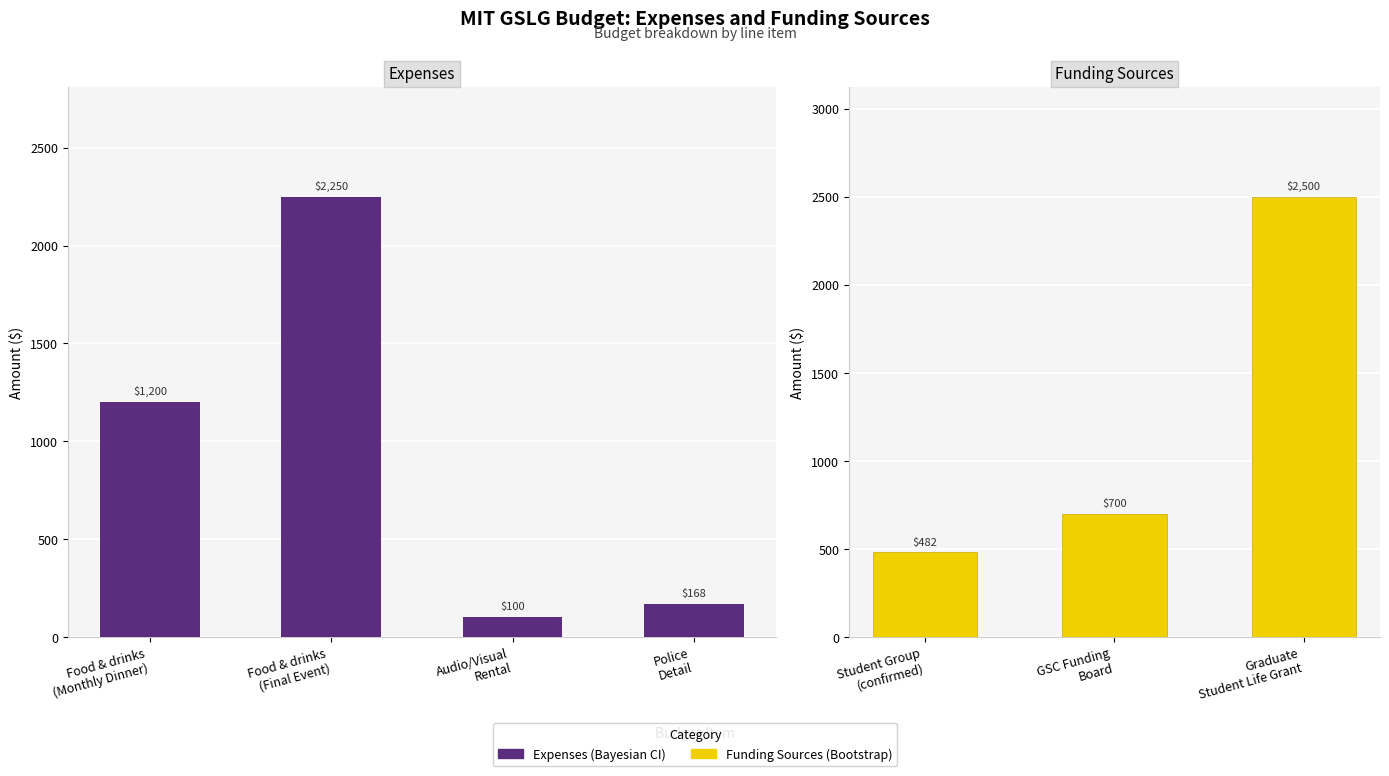

Reading left to right, transcribe all the data shown in this chart.

Food & drinks
(Monthly Dinner)=1200	Food & drinks
(Final Event)=2250	Audio/Visual
Rental=100	Police
Detail=168	Student Group
(confirmed)=482	GSC Funding
Board=700	Graduate
Student Life Grant=2500